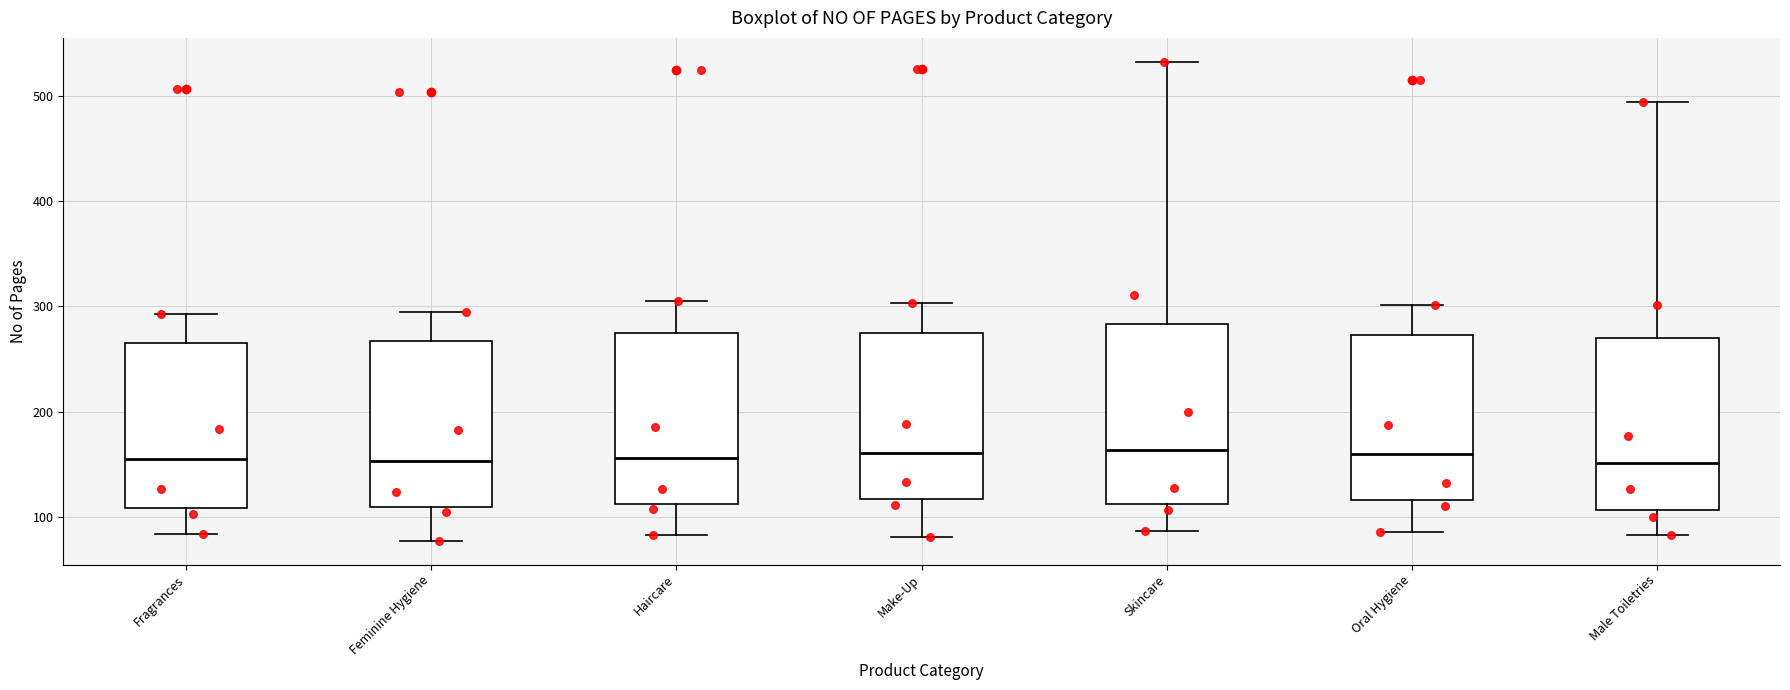

Reading left to right, read every box against the y-axis: the position of its median line, the range the box covers, and the ends of its whiskers. The values are not printed on the chart, so give them approximately, as read against the axis.

Fragrances: median 160, box 110 to 270, whiskers 80 to 290
Feminine Hygiene: median 150, box 110 to 270, whiskers 80 to 300
Haircare: median 160, box 110 to 280, whiskers 80 to 310
Make-Up: median 160, box 120 to 270, whiskers 80 to 300
Skincare: median 160, box 110 to 280, whiskers 90 to 530
Oral Hygiene: median 160, box 120 to 270, whiskers 90 to 300
Male Toiletries: median 150, box 110 to 270, whiskers 80 to 490